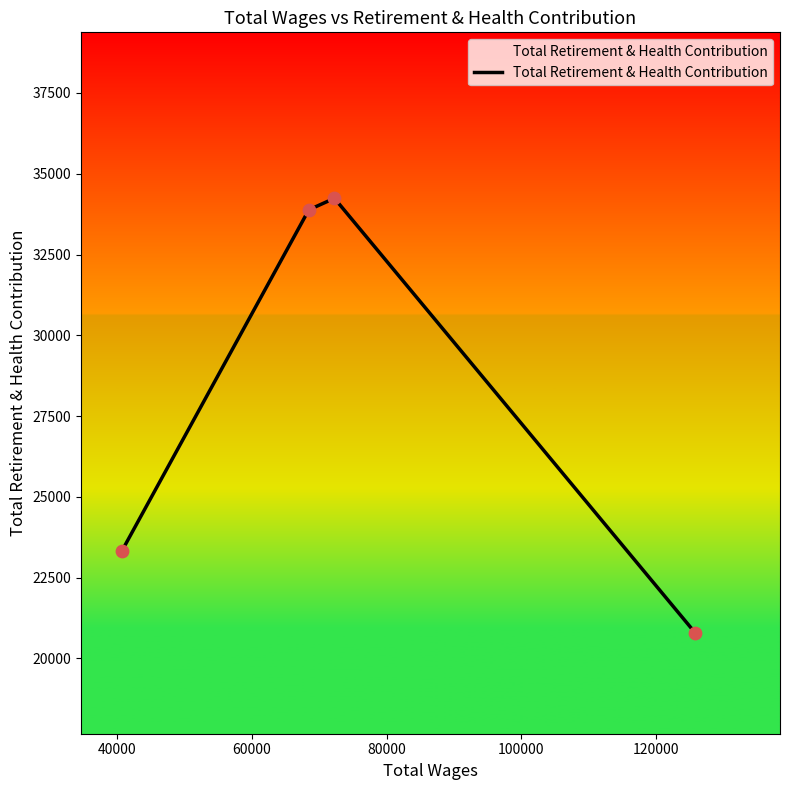

What is the minimum value shown in the chart?

20784